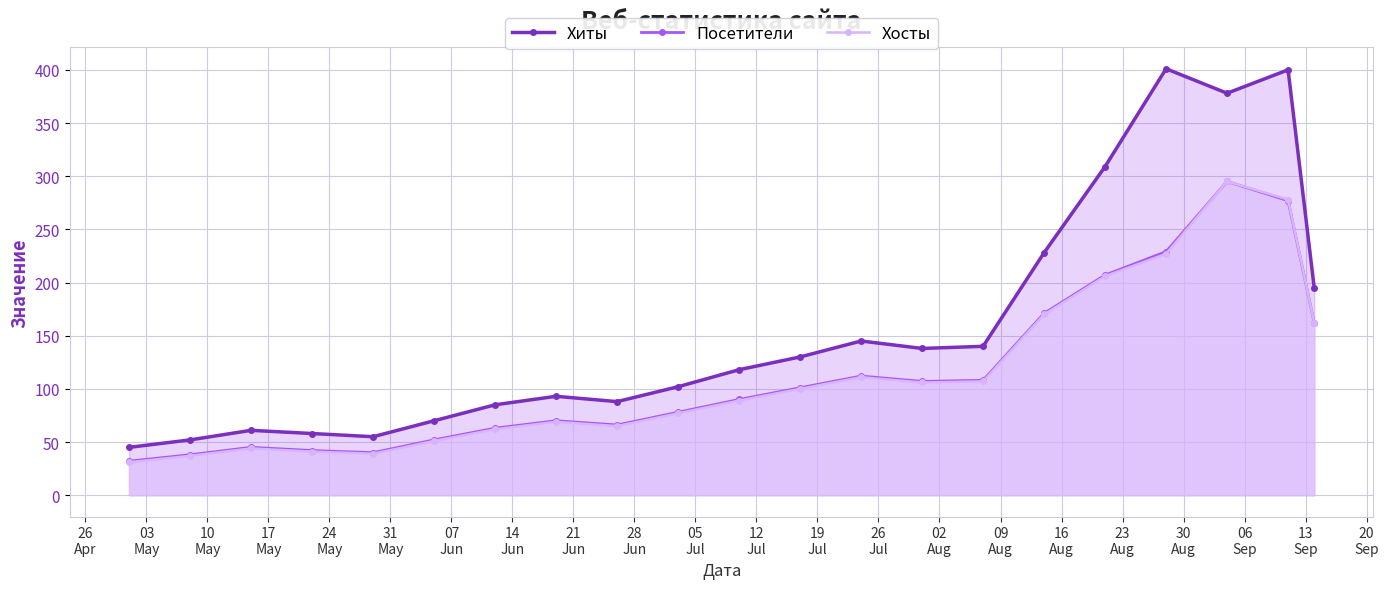

True or false: Посетители has more than 0 points higher than both neighbors.

True